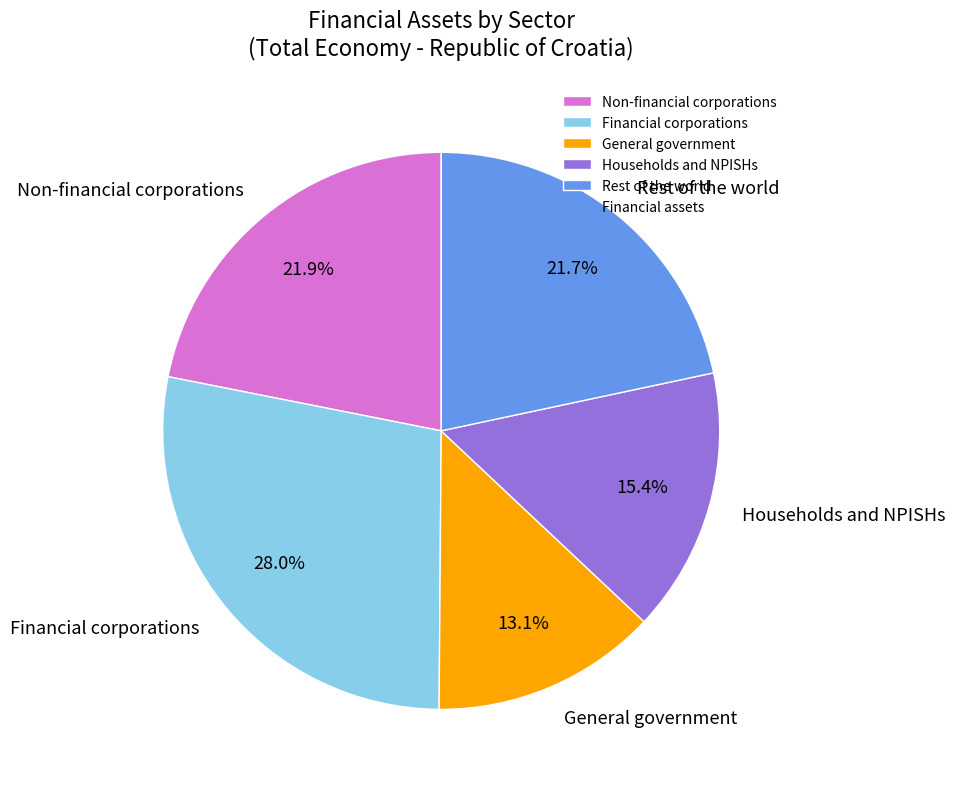

Is General government the majority of the pie?

No